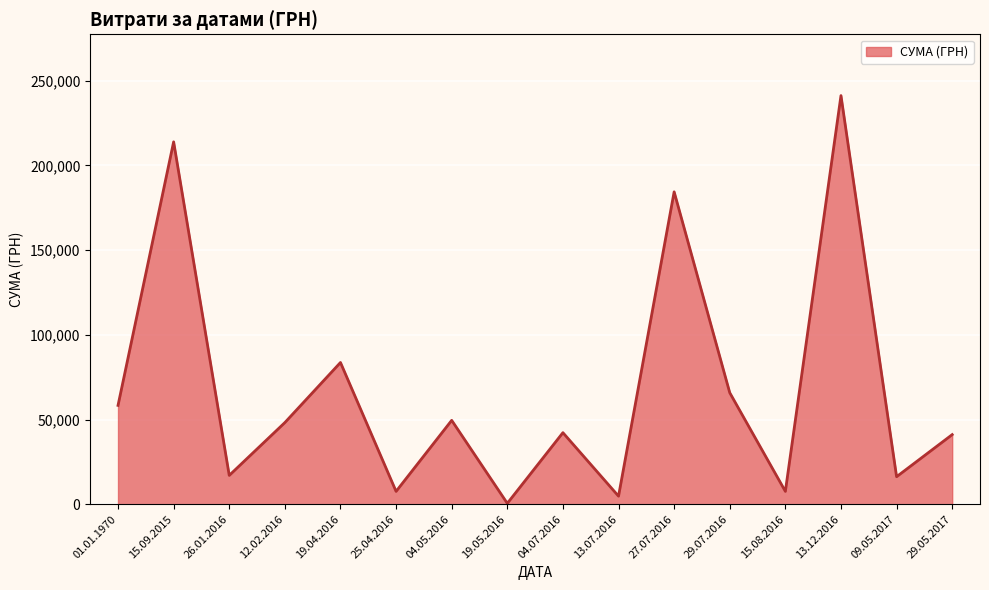

Where is the first local minimum?

26.01.2016